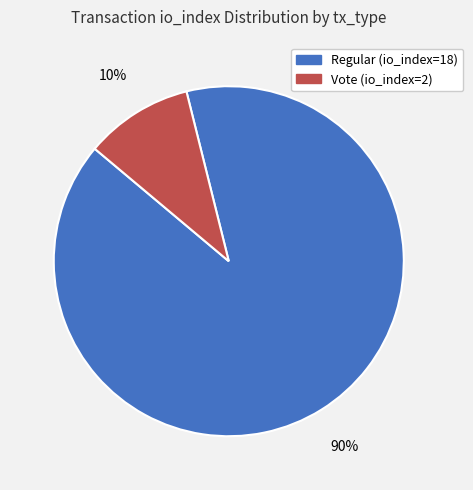

Between Vote (io_index=2) and Regular (io_index=18), which is larger?

Regular (io_index=18)